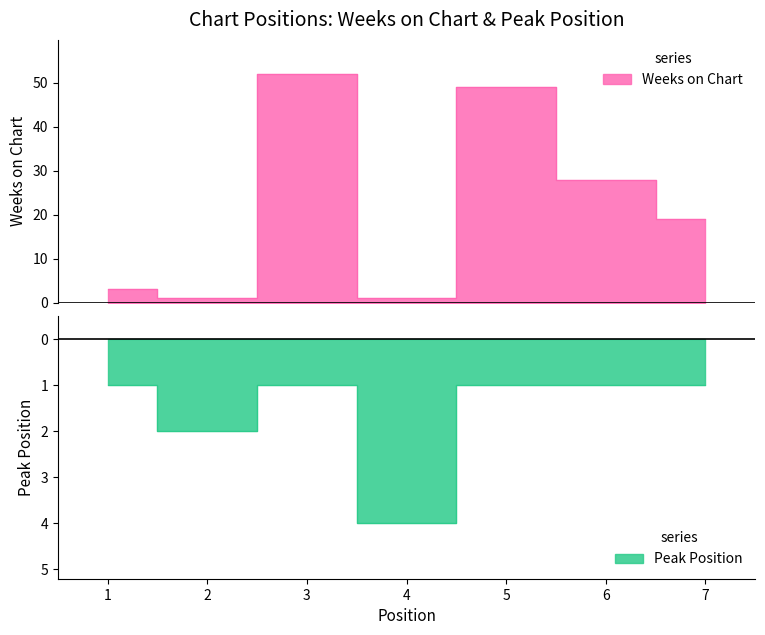

What is the difference between the highest and lowest values at 5?

50